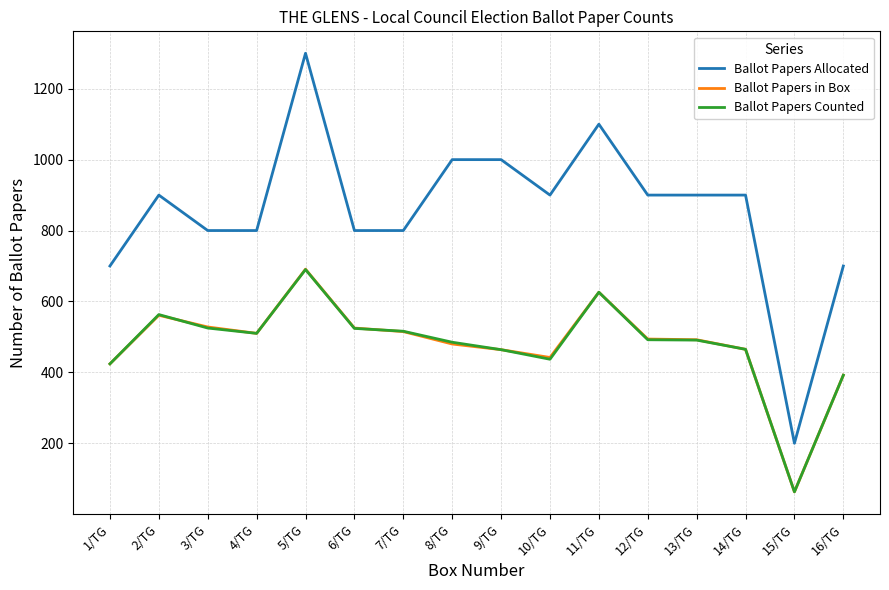

Which series changed the most between 5/TG and 10/TG?

Ballot Papers Allocated